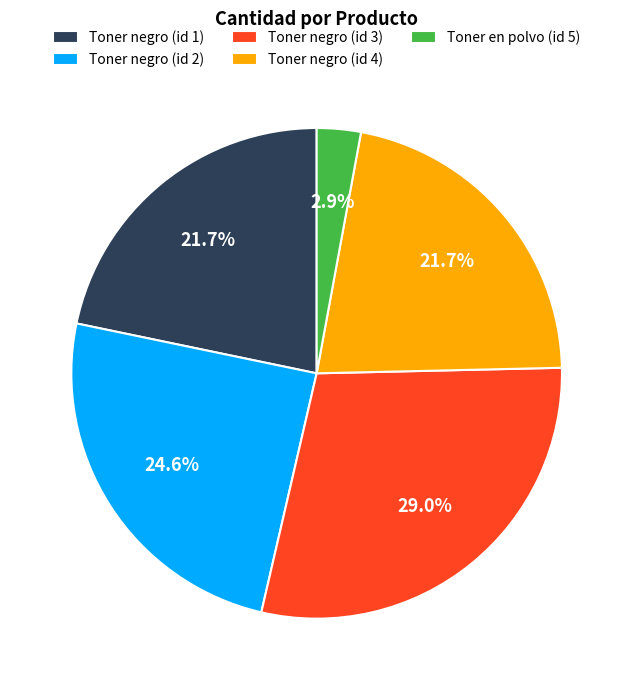

Does Toner negro (id 3) account for over 50% of the chart?

No